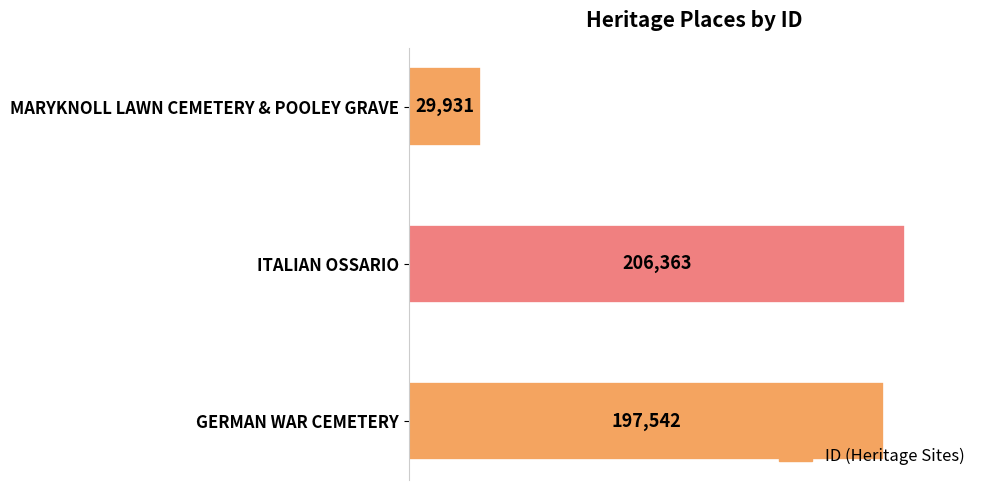

Between GERMAN WAR CEMETERY and ITALIAN OSSARIO, which is larger?

ITALIAN OSSARIO